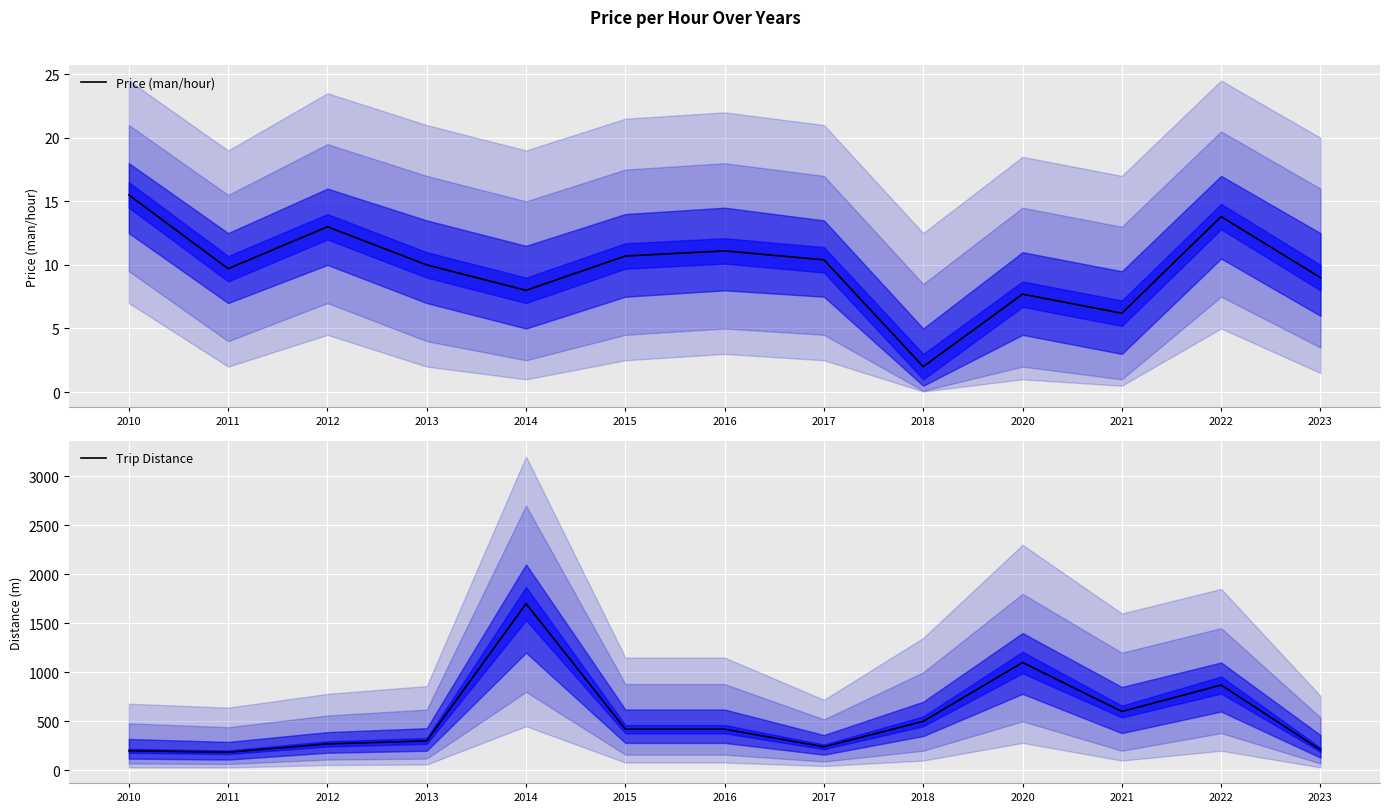

Is this an area chart (filled region under the line)?

No